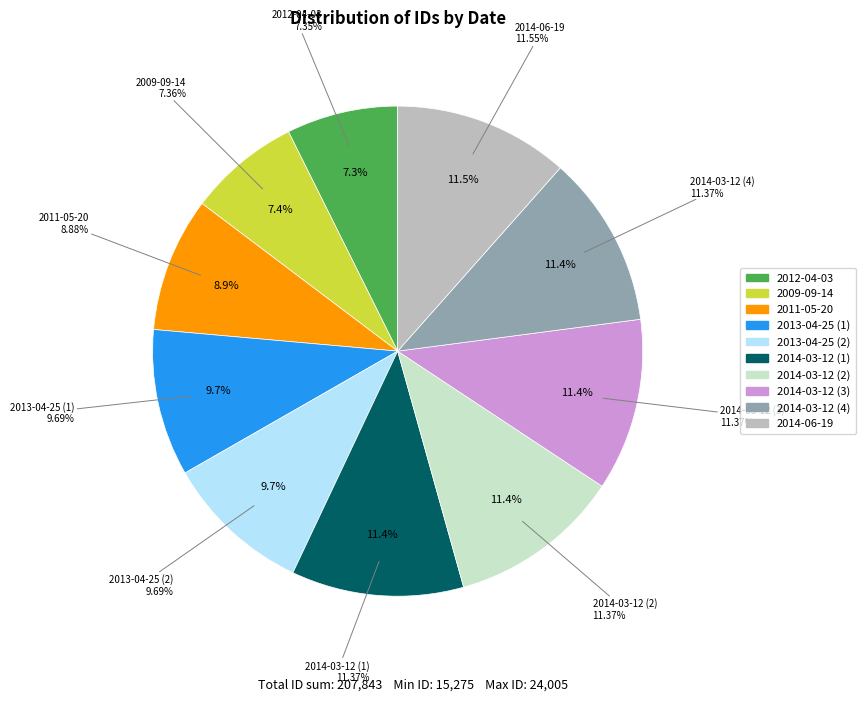

How many slices are in this pie chart?

10